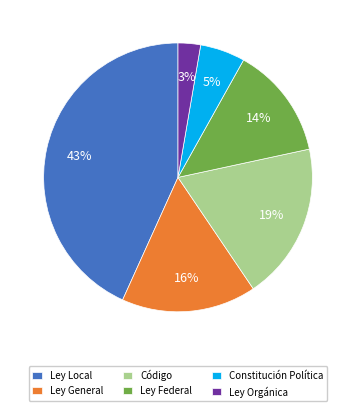

How many segments does this pie chart have?

6